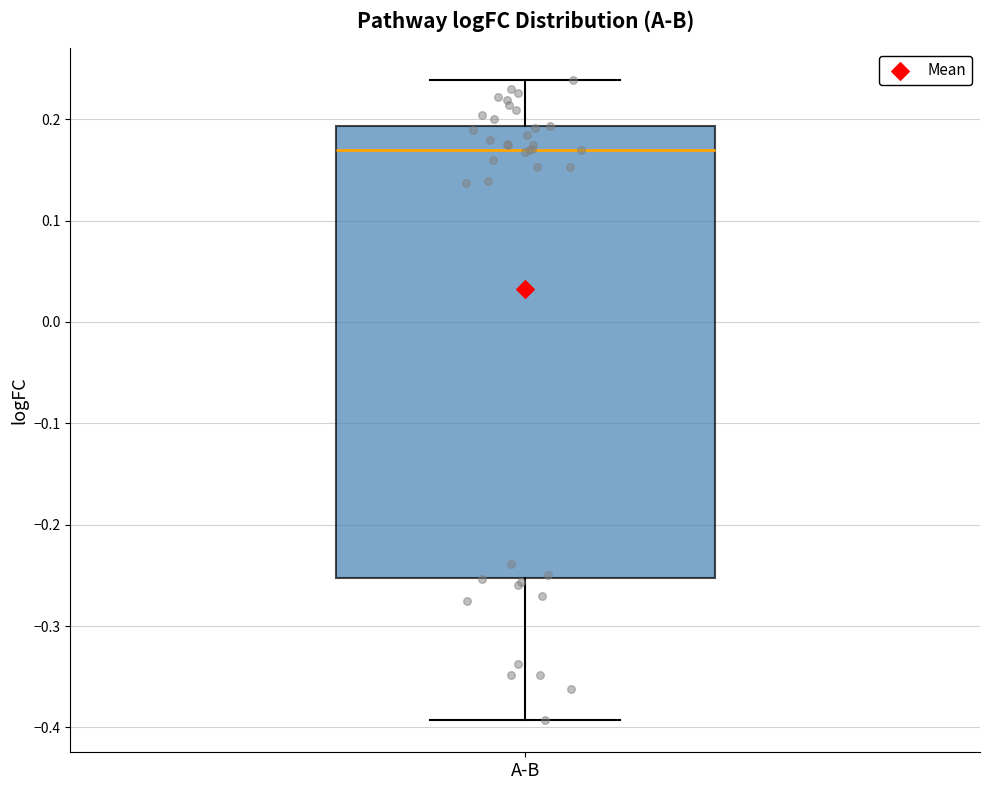

Read this box plot against the y-axis: the position of the median line, the range covered by the box, and the ends of both whiskers. The values are not printed on the chart, so give them approximately, as read against the axis.

median 0.17, box -0.25 to 0.19, whiskers -0.39 to 0.24